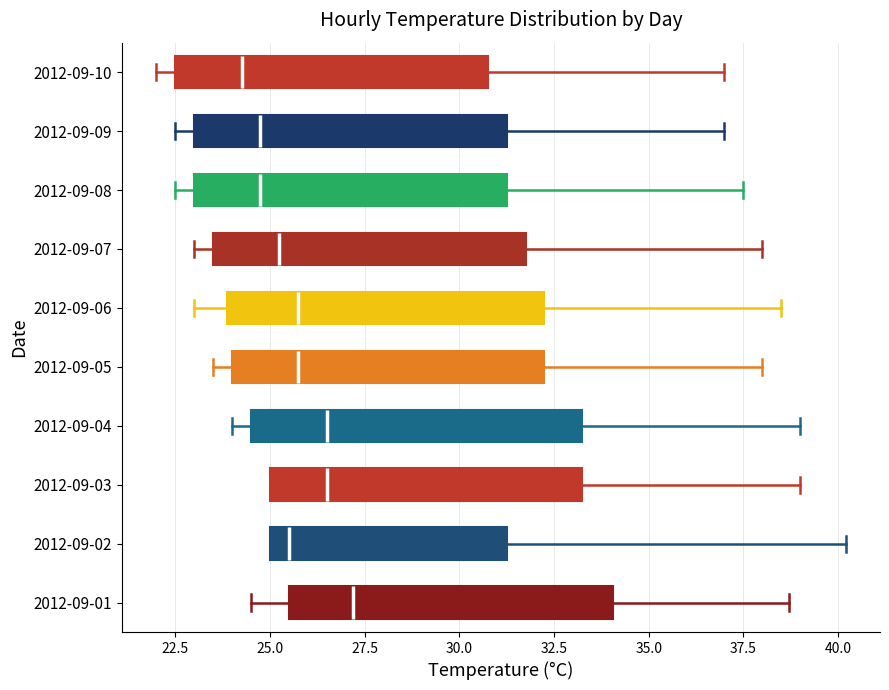

Which box's median line is the furthest to the right?

2012-09-01